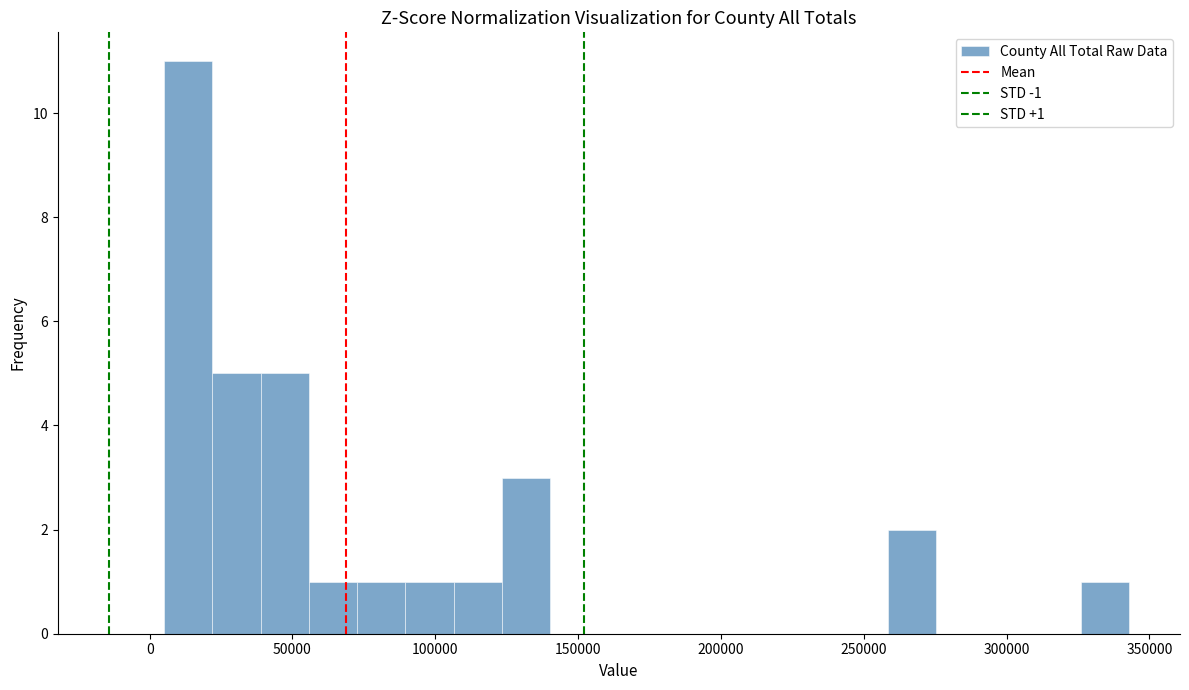

Around what value on the x-axis is the tallest bar? Give the approximate position of its centre, as read against the axis.

15000